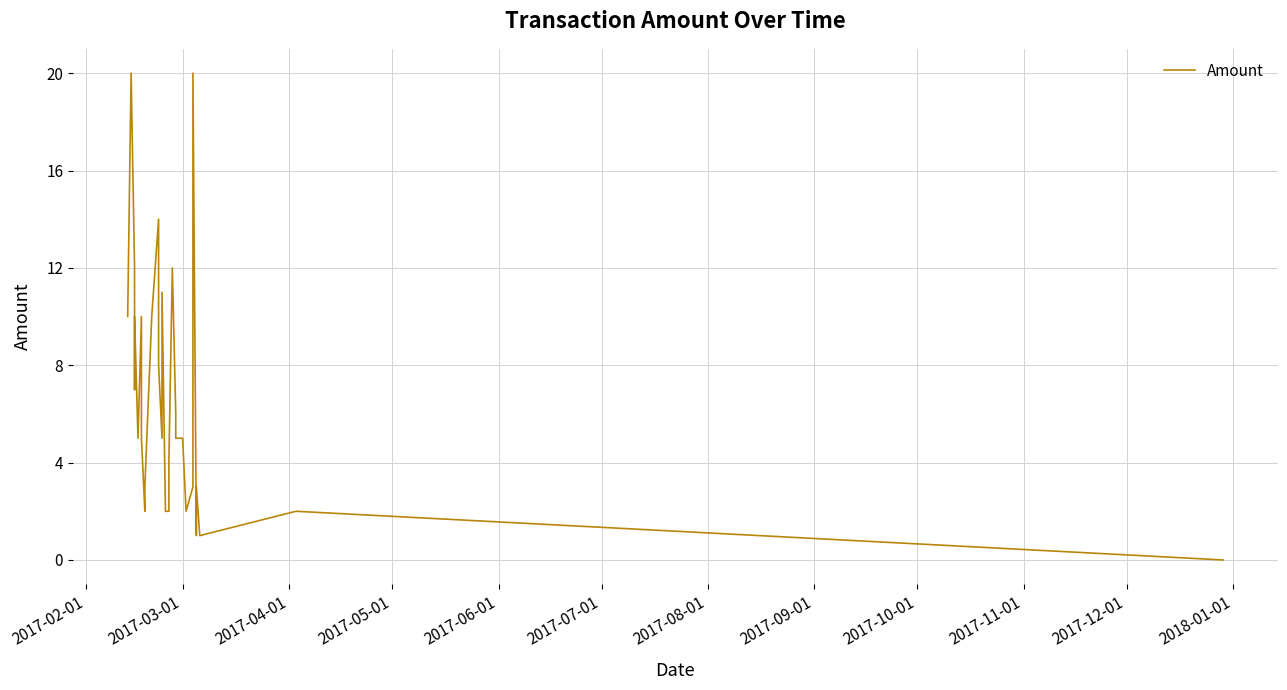

How many points are lower than both their immediate neighbors (excluding endpoints)?

6